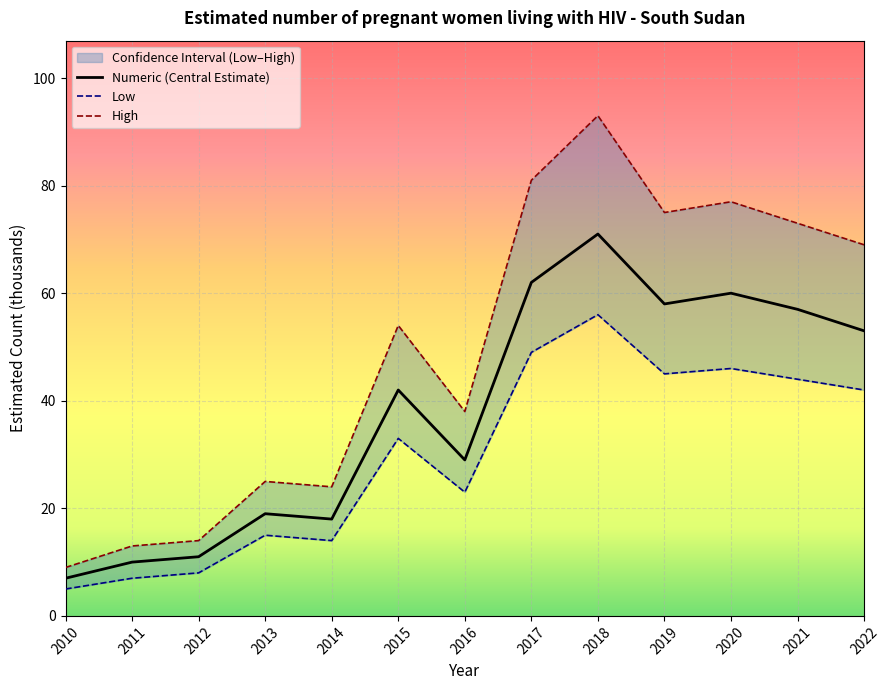

At which label is Numeric closest to 39?

2015